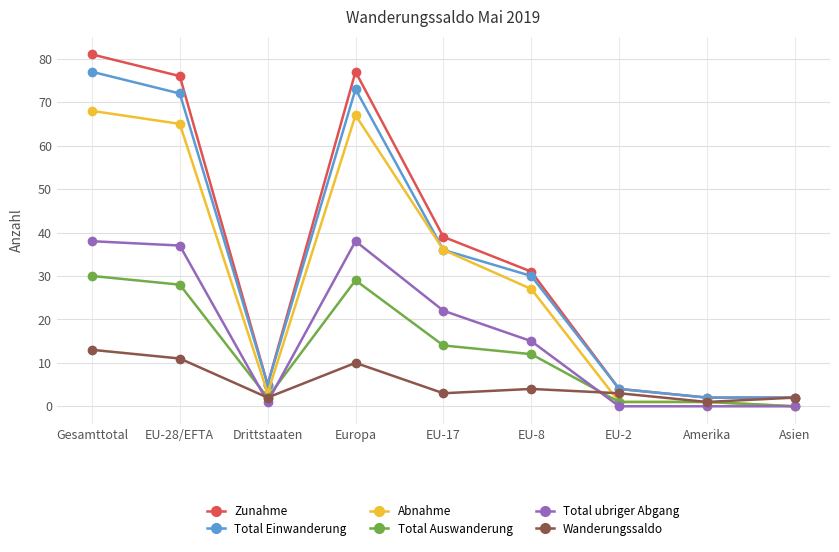

Is this an area chart (filled region under the line)?

No